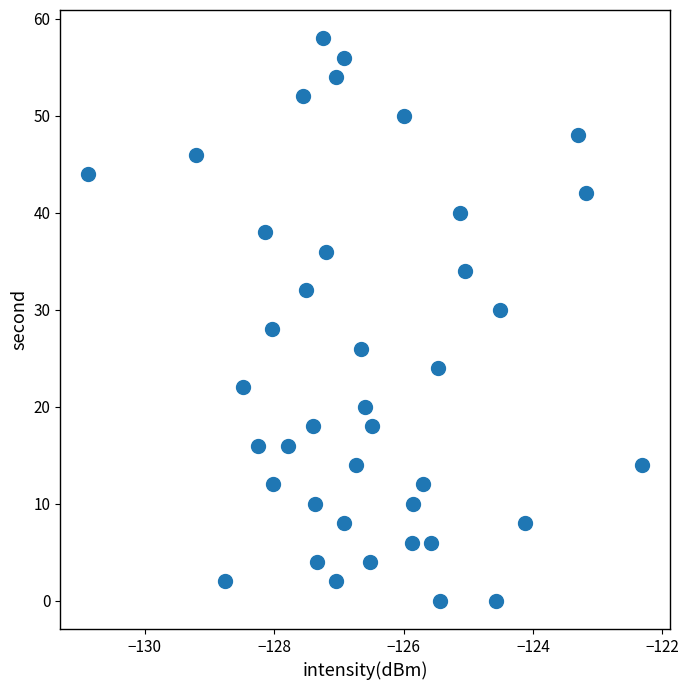

What is the range of Y values (max minus min)?

58